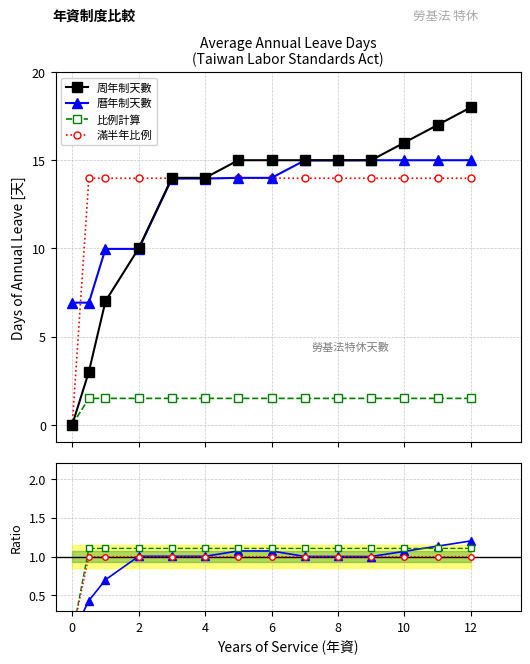

Does the chart have visible grid lines?

Yes